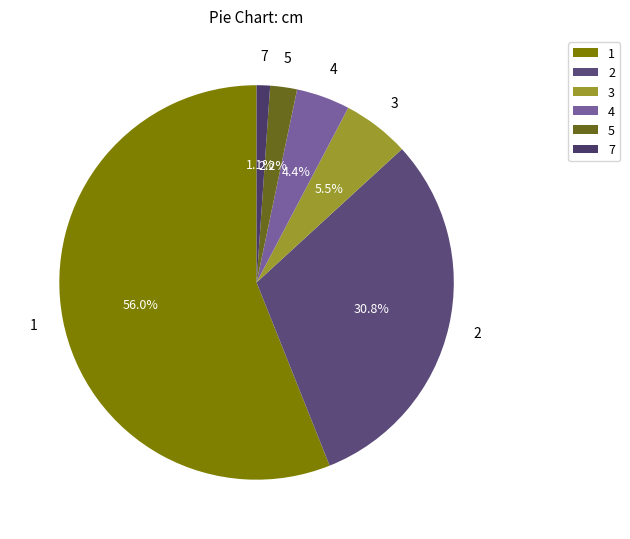

Is it true that 4 is 4% of the pie?

True